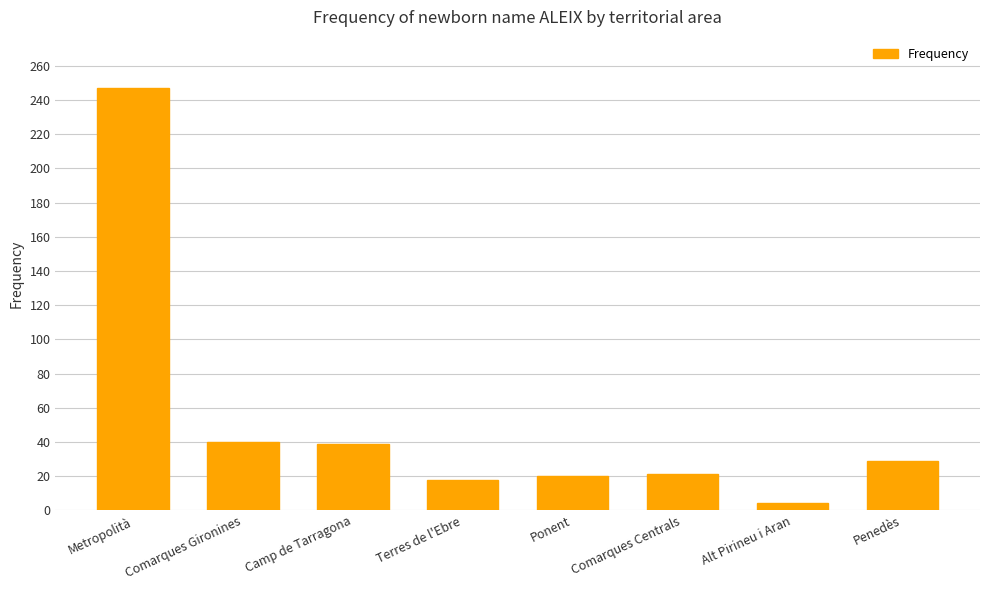

The chart shows a value of 65 at Comarques Gironines. True or false?

False